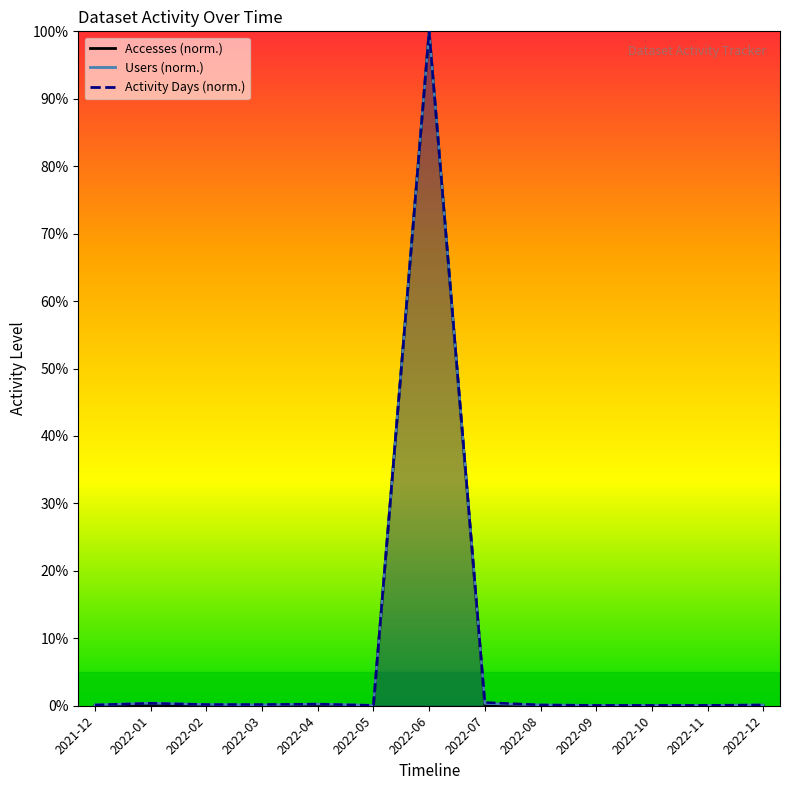

What is the difference between the maximum and minimum values in the Users series?

99.9